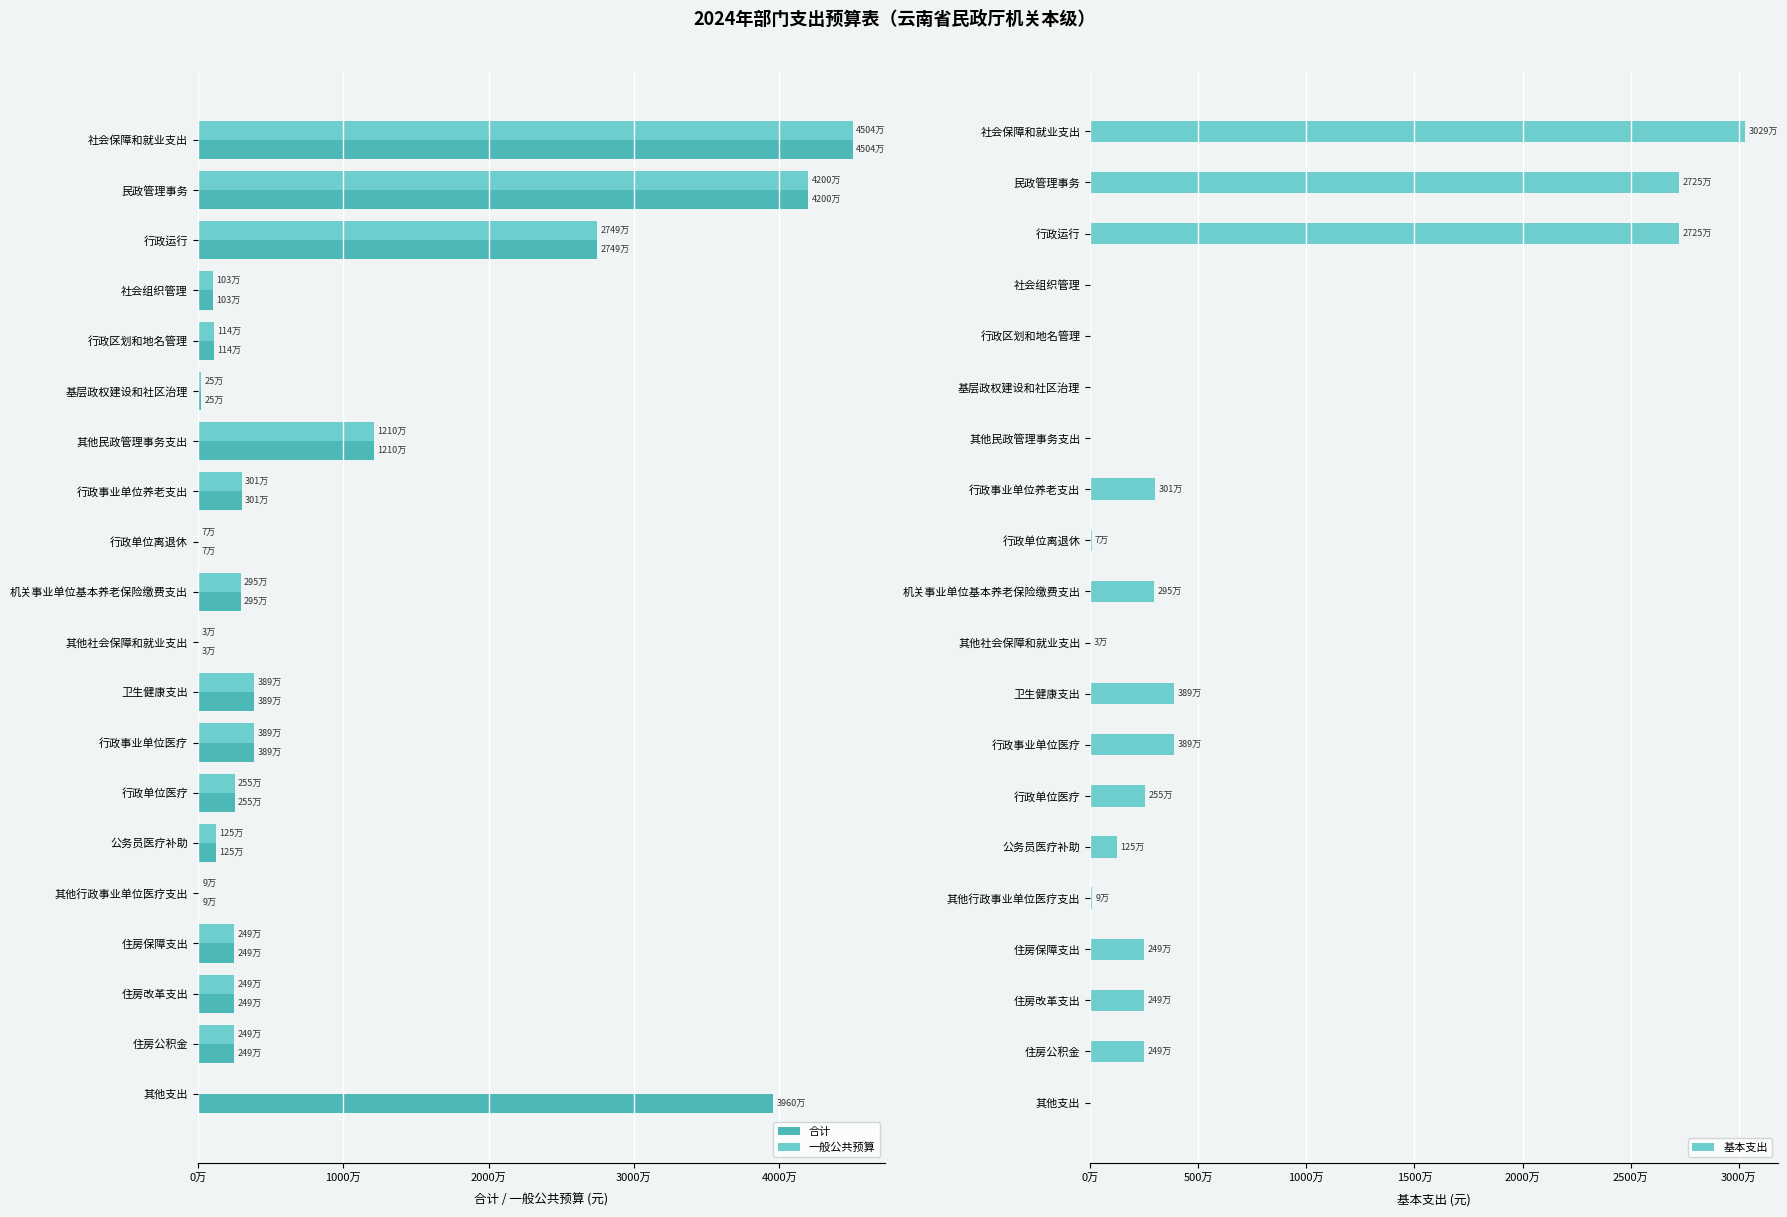

What is the greatest value displayed?

45043947.9